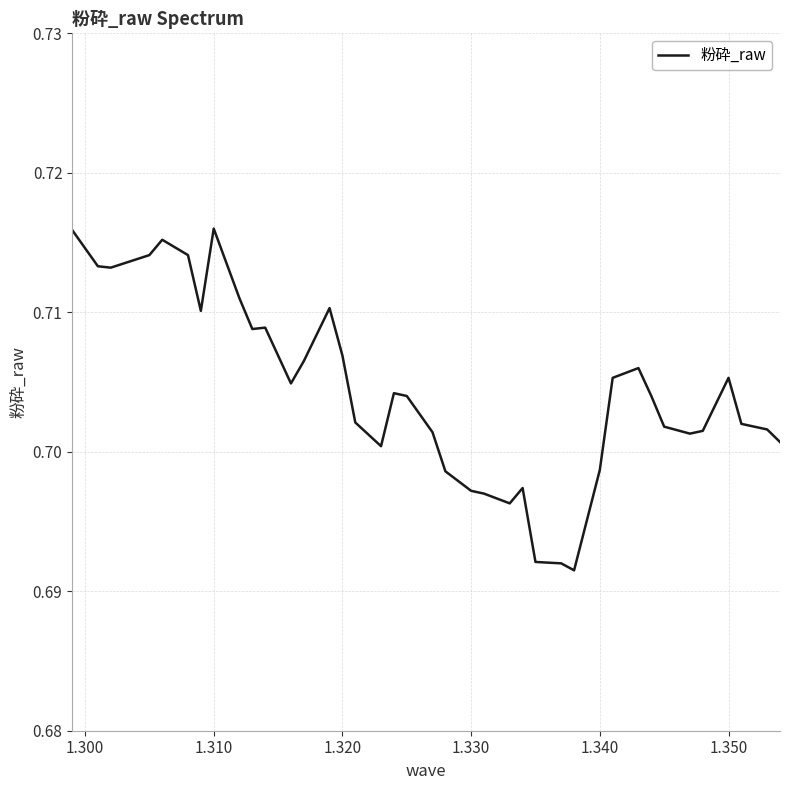

How many lines are shown in the chart?

1